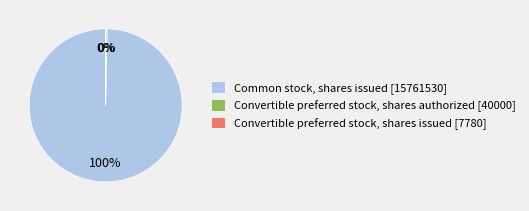

Does any single category account for the majority?

Yes